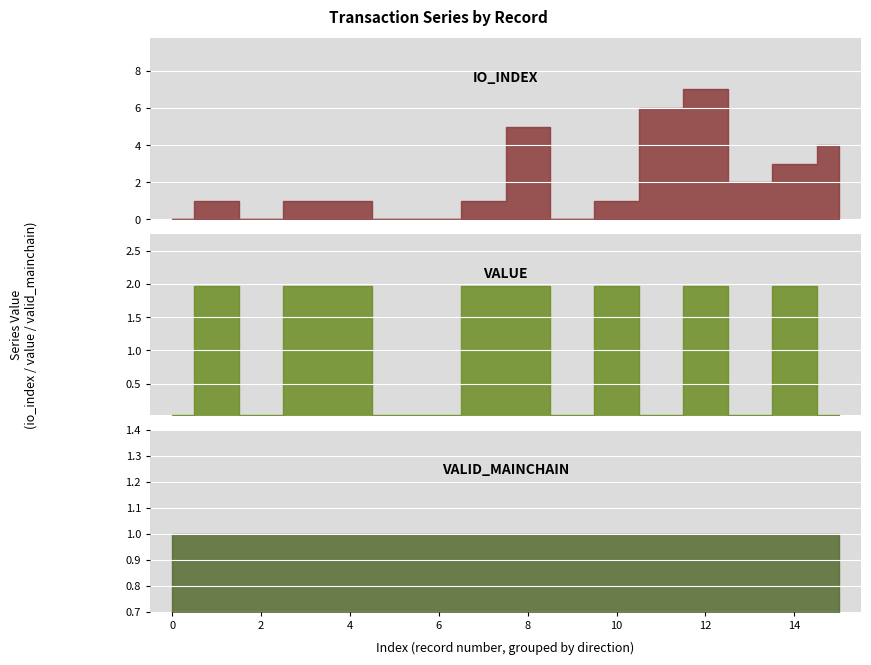

How many categories are shown in the chart?

16